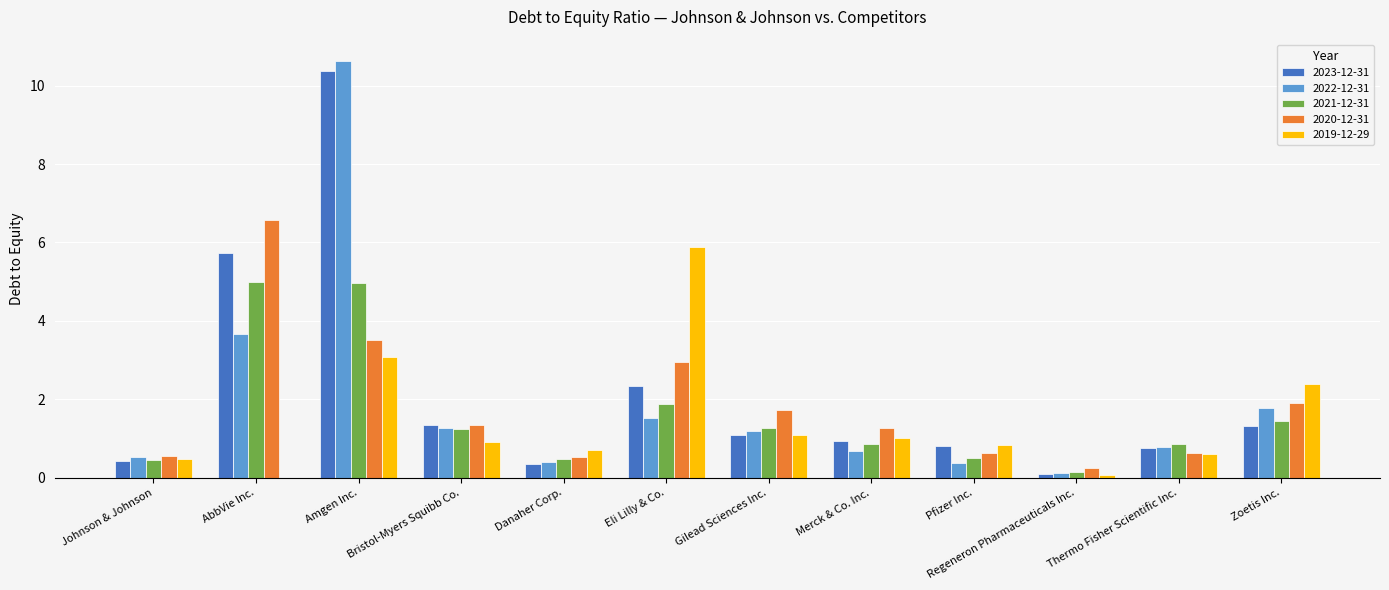

What is the total value across all series at Eli Lilly & Co.?

14.6